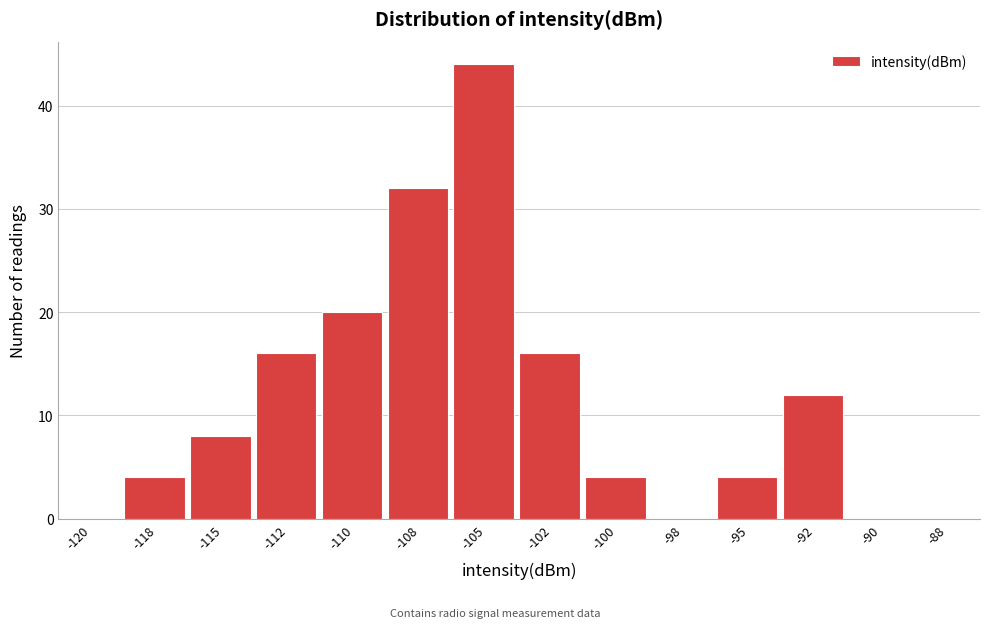

Reading left to right, what are all the values shown in this chart?

-120=0	-118=4	-115=8	-112=16	-110=20	-108=32	-105=44	-102=16	-100=4	-98=0	-95=4	-92=12	-90=0	-88=0